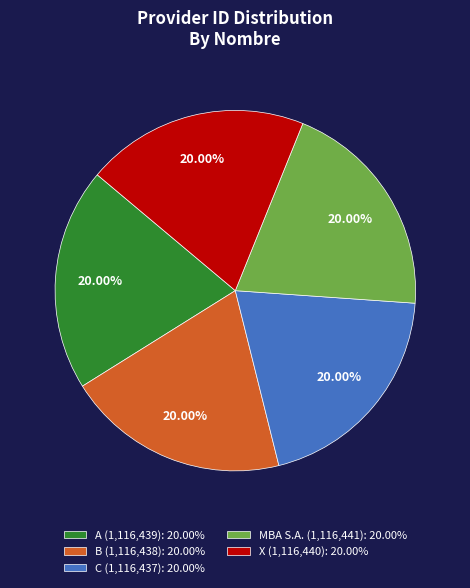

To the nearest percent, what portion does B represent?

20%